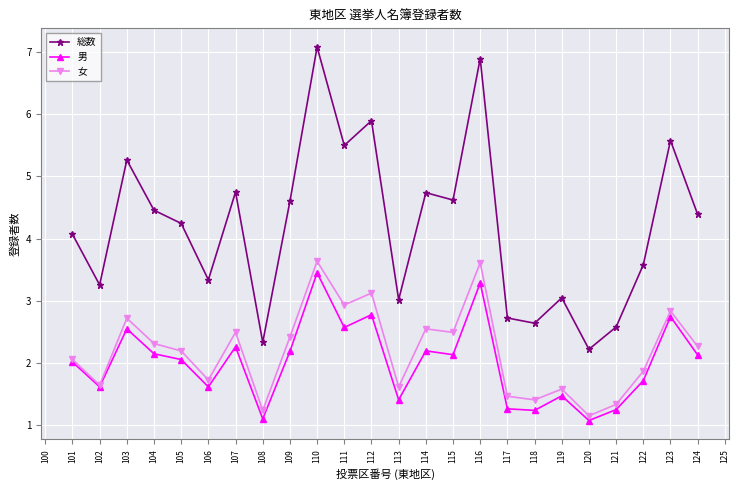

Is this an area chart (filled region under the line)?

No